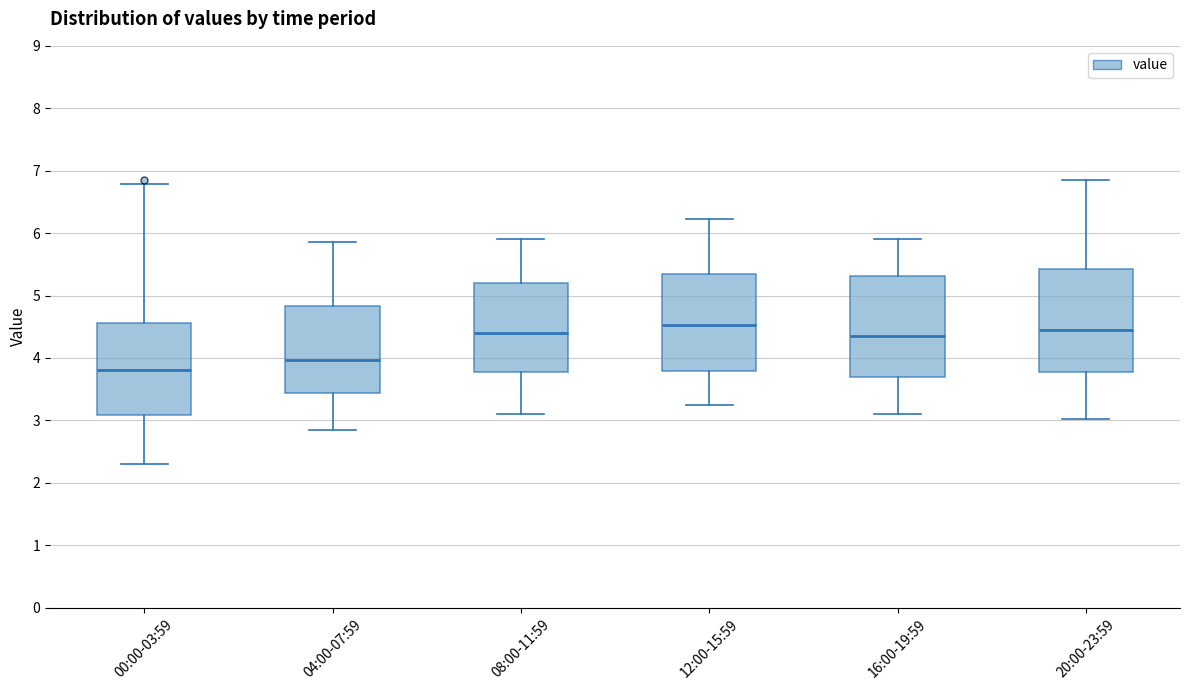

Reading left to right, read every box against the y-axis: the position of its median line, the range the box covers, and the ends of its whiskers. The values are not printed on the chart, so give them approximately, as read against the axis.

00:00-03:59: median 3.8, box 3.1 to 4.6, whiskers 2.3 to 6.8
04:00-07:59: median 4.0, box 3.4 to 4.8, whiskers 2.9 to 5.9
08:00-11:59: median 4.4, box 3.8 to 5.2, whiskers 3.1 to 5.9
12:00-15:59: median 4.5, box 3.8 to 5.3, whiskers 3.3 to 6.2
16:00-19:59: median 4.4, box 3.7 to 5.3, whiskers 3.1 to 5.9
20:00-23:59: median 4.5, box 3.8 to 5.4, whiskers 3.0 to 6.9